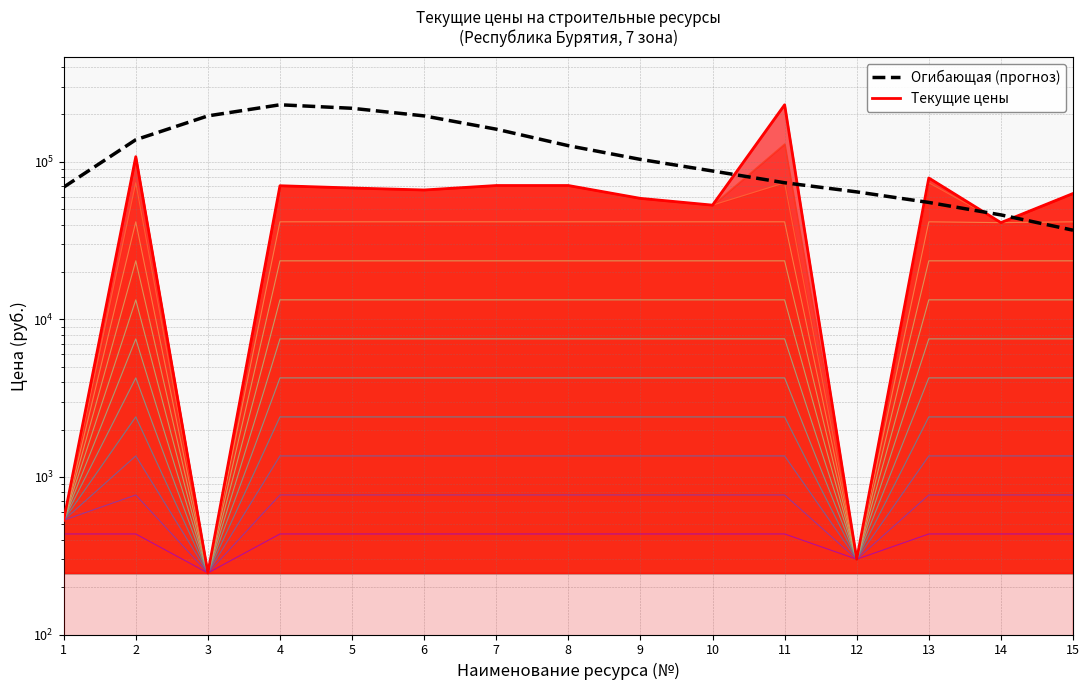

Which label corresponds to the smallest value in the chart?

3